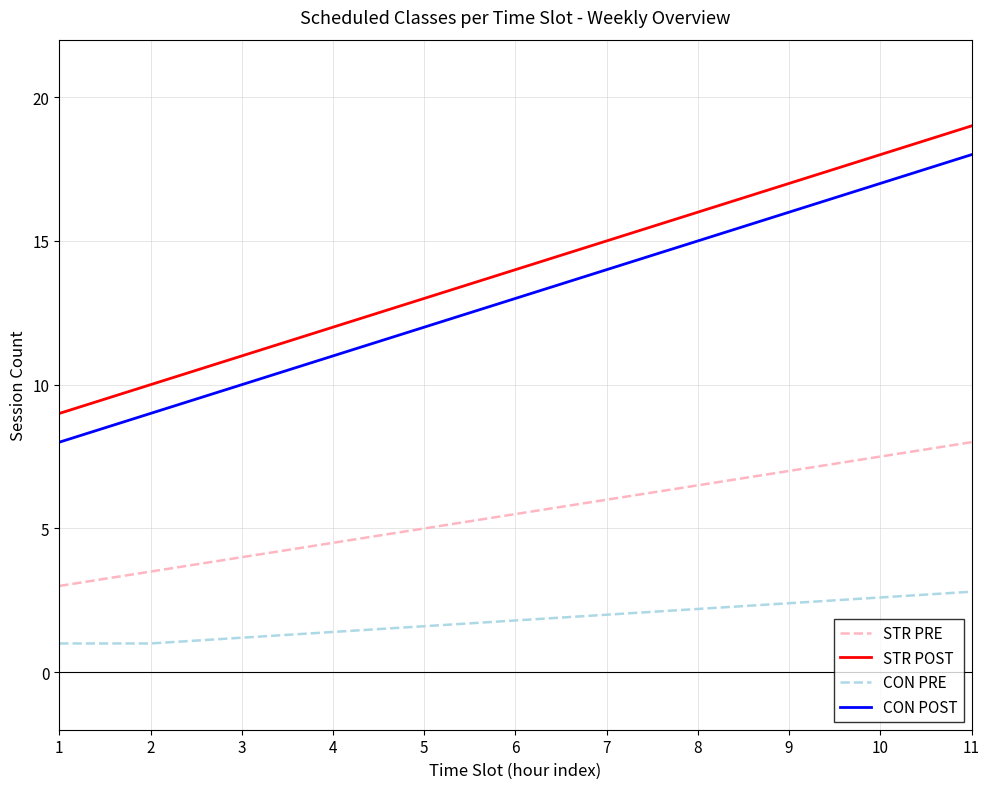

Reading left to right, extract all data points from this chart.

STR PRE: 3.0	3.5	4.0	4.5	5.0	5.5	6.0	6.5	7.0	7.5	8.0
STR POST: 9.0	10.0	11.0	12.0	13.0	14.0	15.0	16.0	17.0	18.0	19.0
CON PRE: 1.0	1.0	1.2	1.4	1.6	1.8	2.0	2.2	2.4	2.6	2.8
CON POST: 8.0	9.0	10.0	11.0	12.0	13.0	14.0	15.0	16.0	17.0	18.0